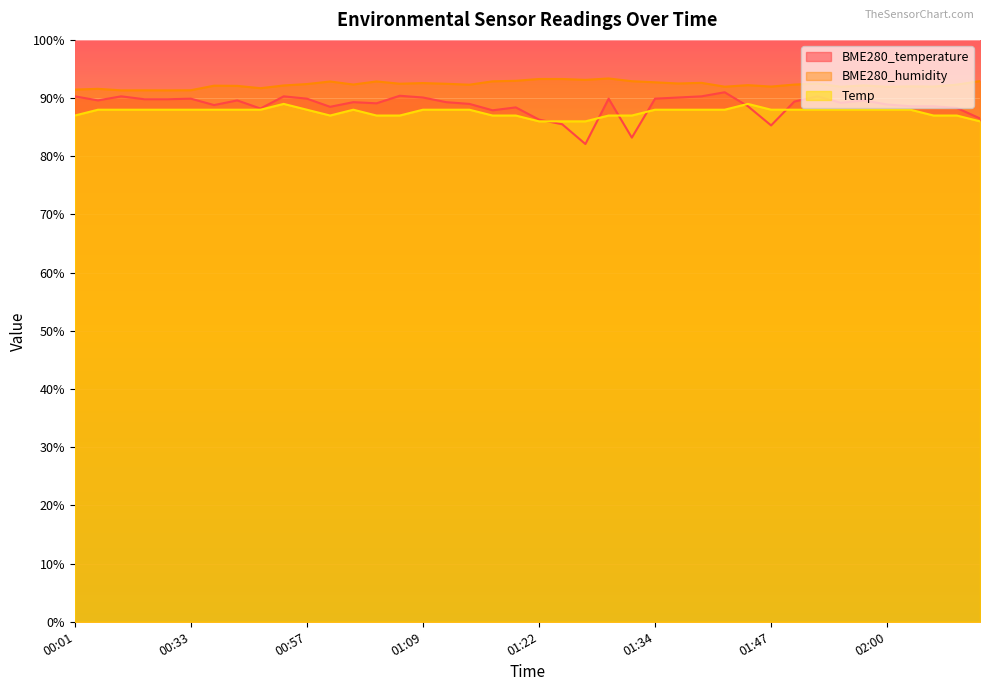

Which category has the highest value in the BME280_temperature series?

01:42